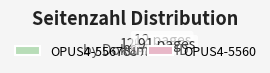

True or false: OPUS4-5560 accounts for 96% of the total.

False